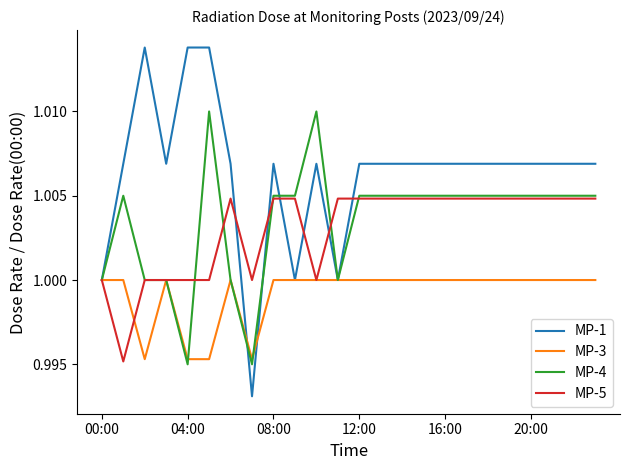

Which series has the largest range (max minus min)?

MP-1